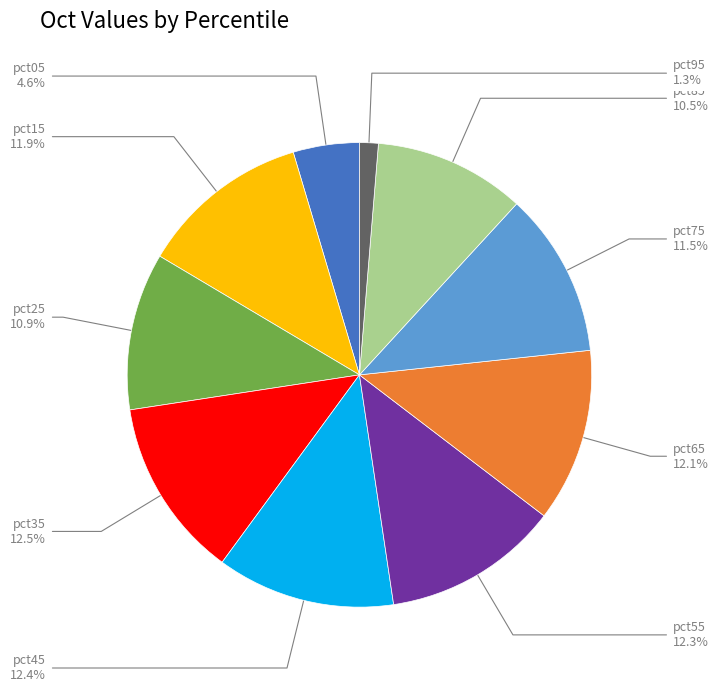

Is there a majority slice in this chart?

No